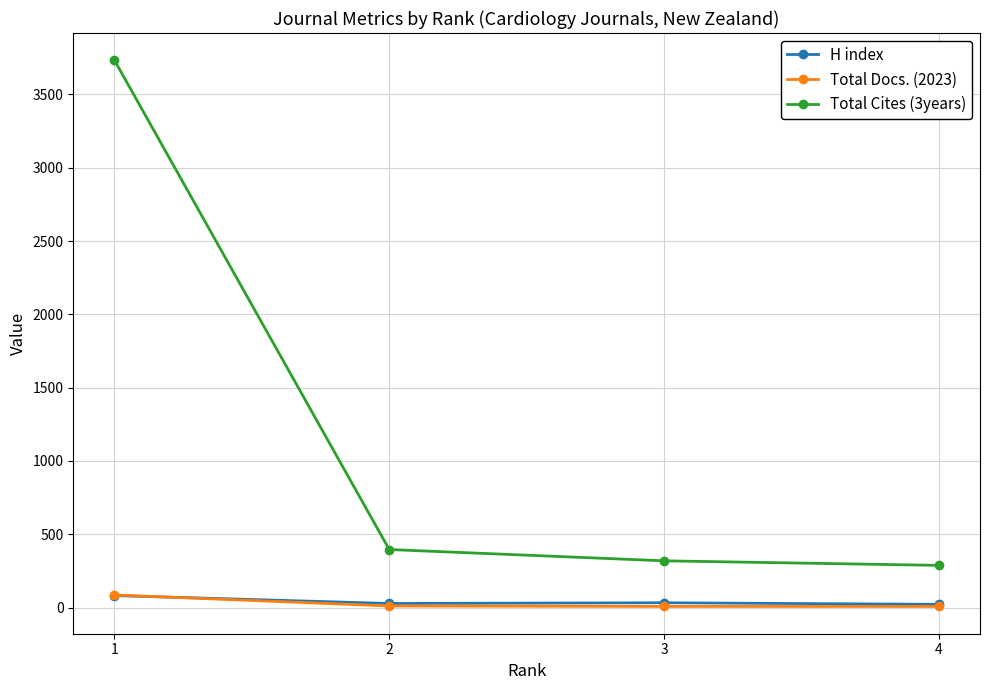

How many data points in Total Docs. (2023) are less than 11?

2